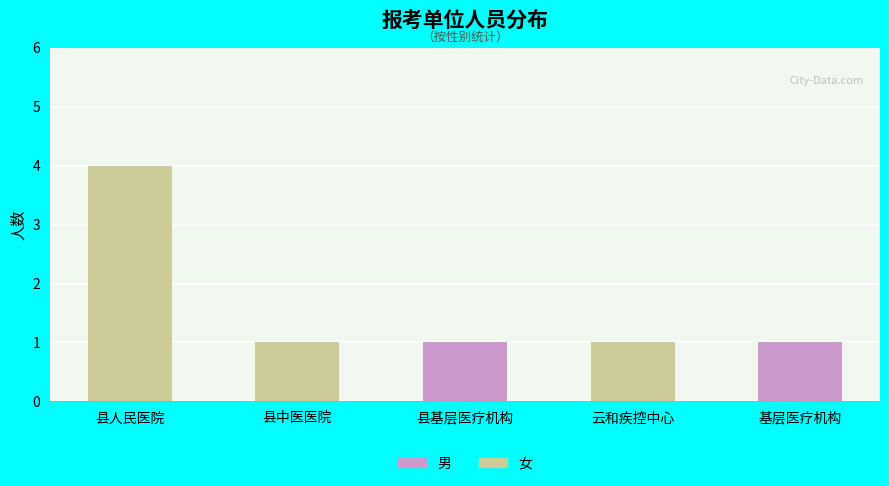

Read the 女 value at 县人民医院.

4